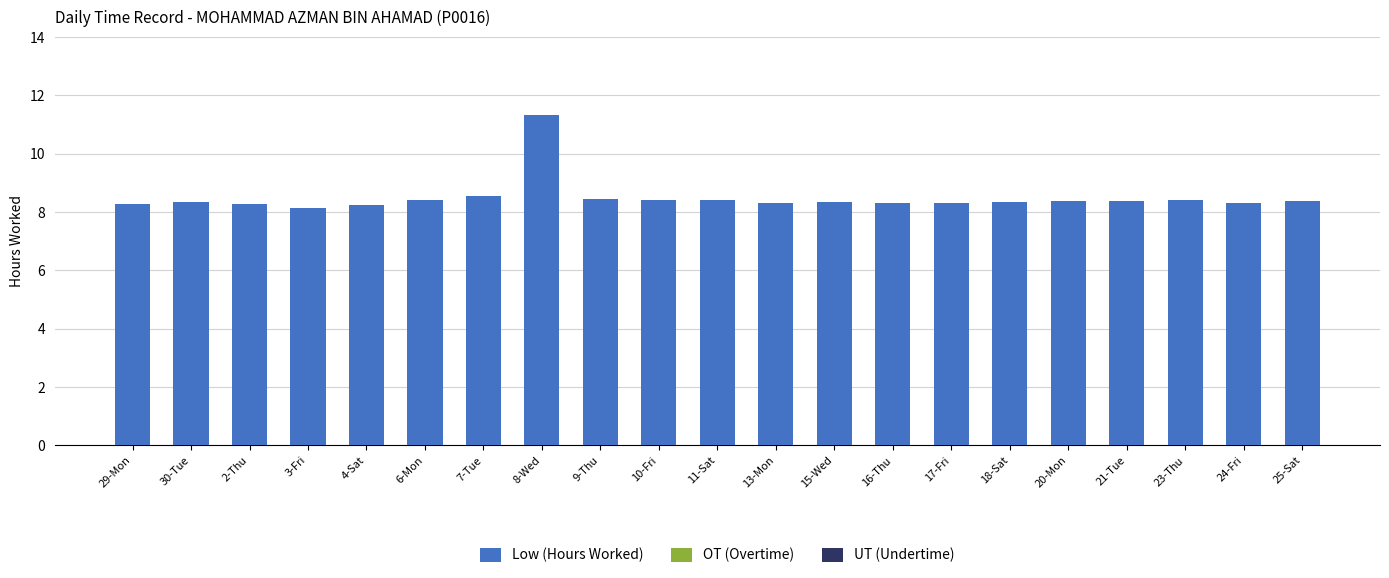

How many data points does each series have?

21